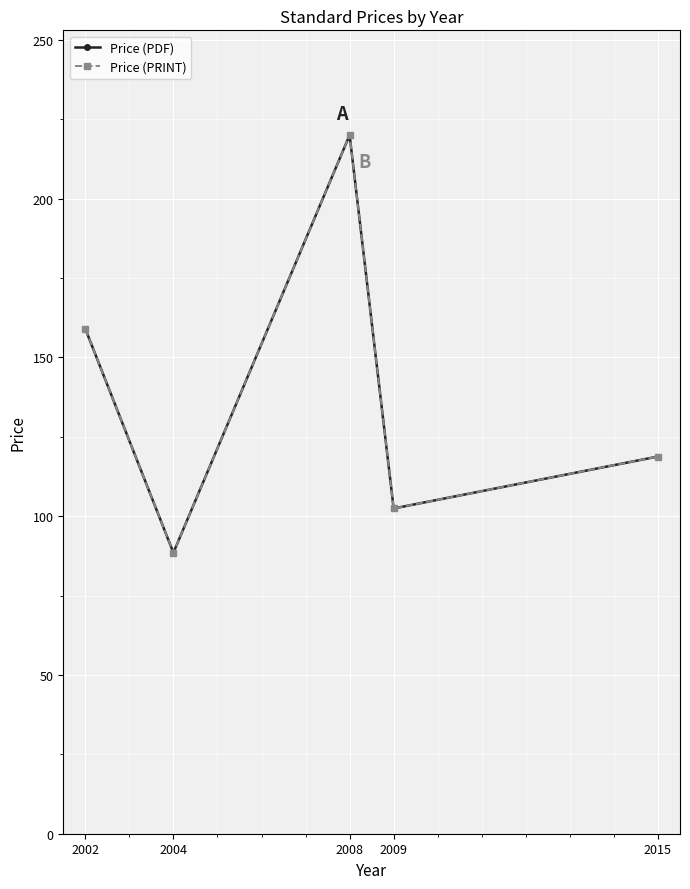

How many distinct data groups are displayed?

2